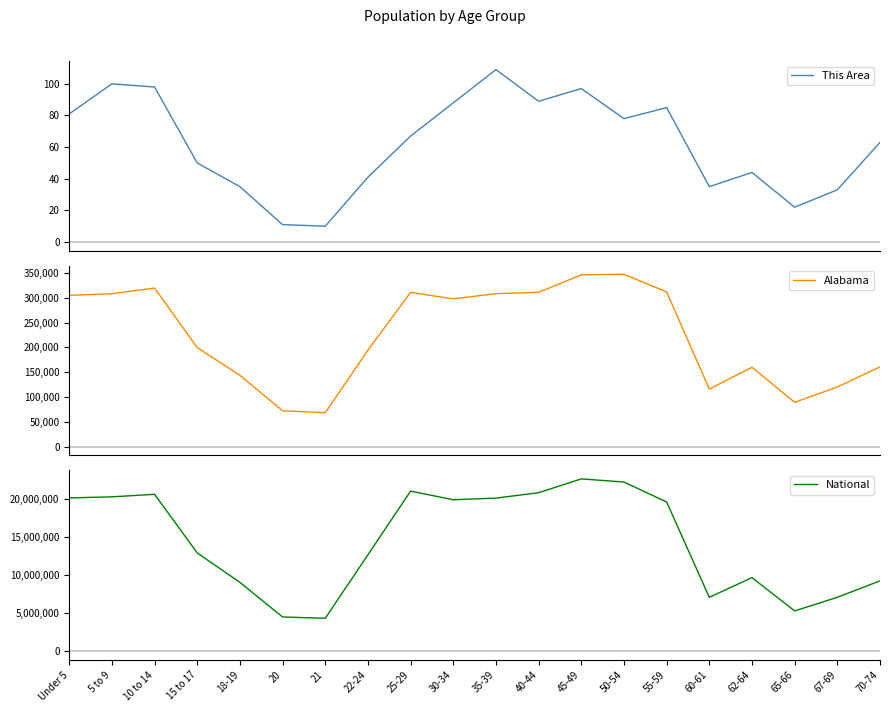

List the labels in order of Alabama value, largest first.

50-54, 45-49, 10 to 14, 55-59, 40-44, 25-29, 35-39, 5 to 9, Under 5, 30-34, 15 to 17, 22-24, 70-74, 62-64, 18-19, 67-69, 60-61, 65-66, 20, 21